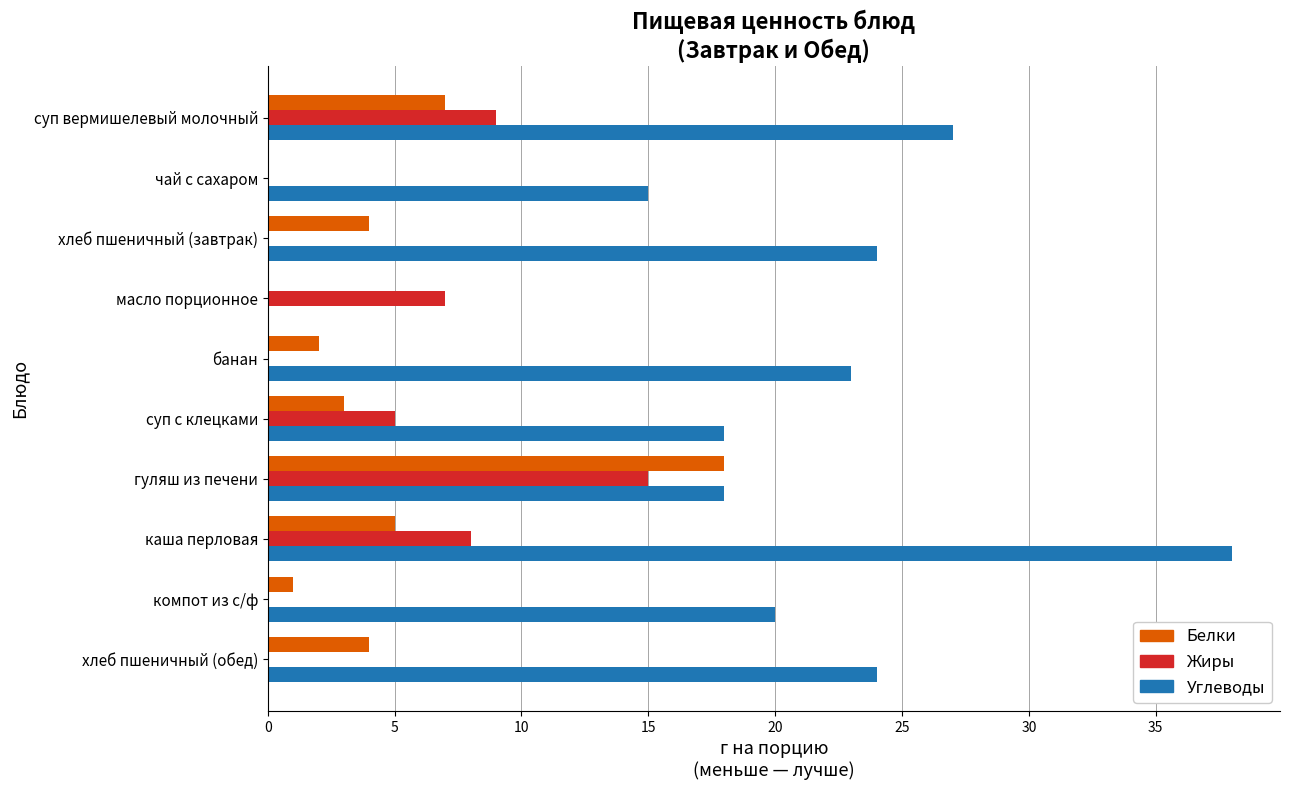

What value does the Углеводы series have at банан?

23